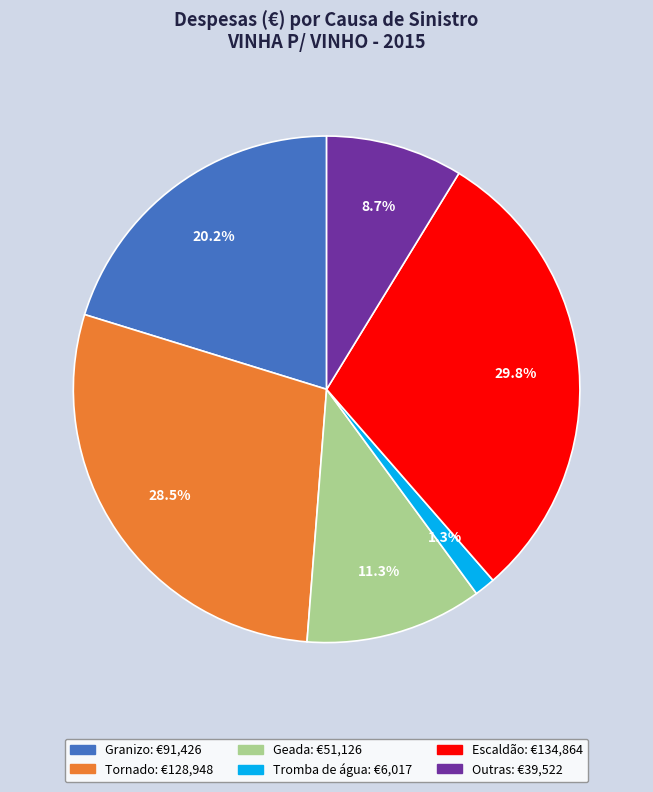

Is there a majority slice in this chart?

No